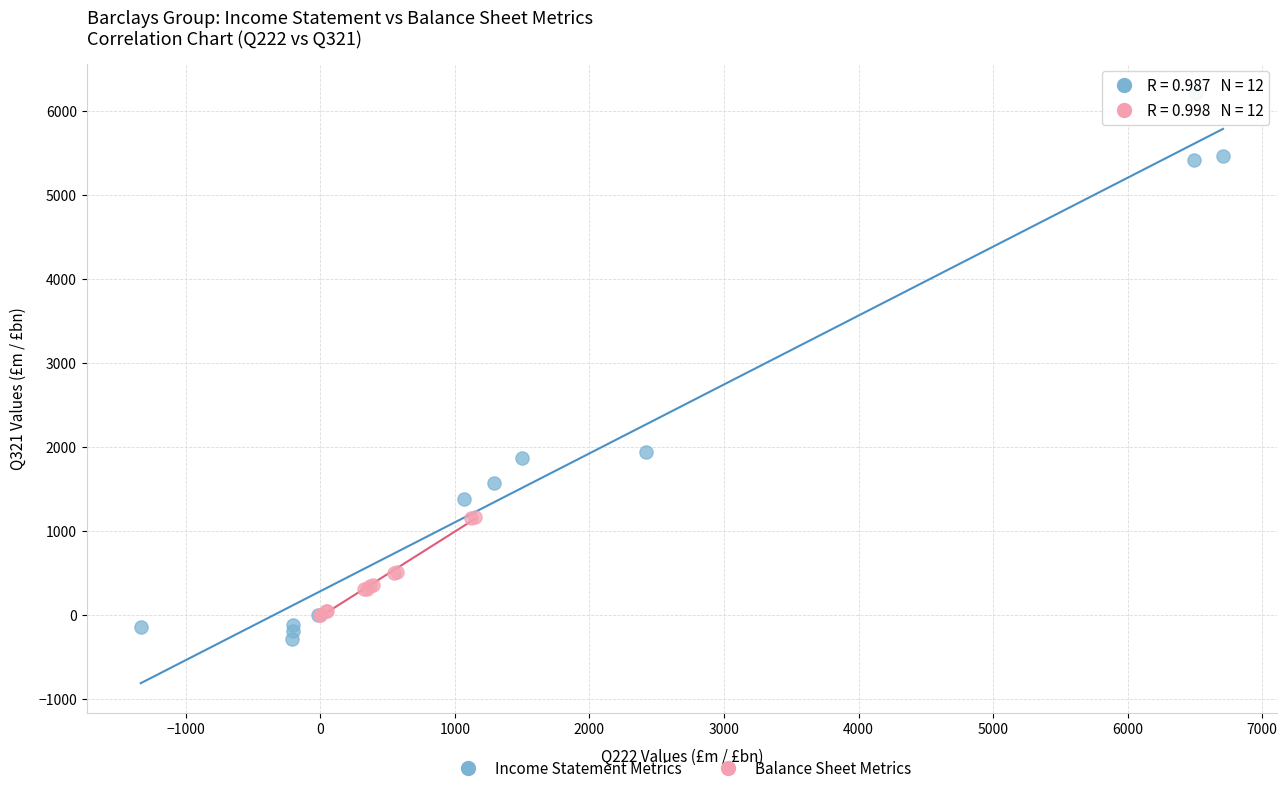

Which series has the largest Y range (max minus min)?

Income Statement Metrics